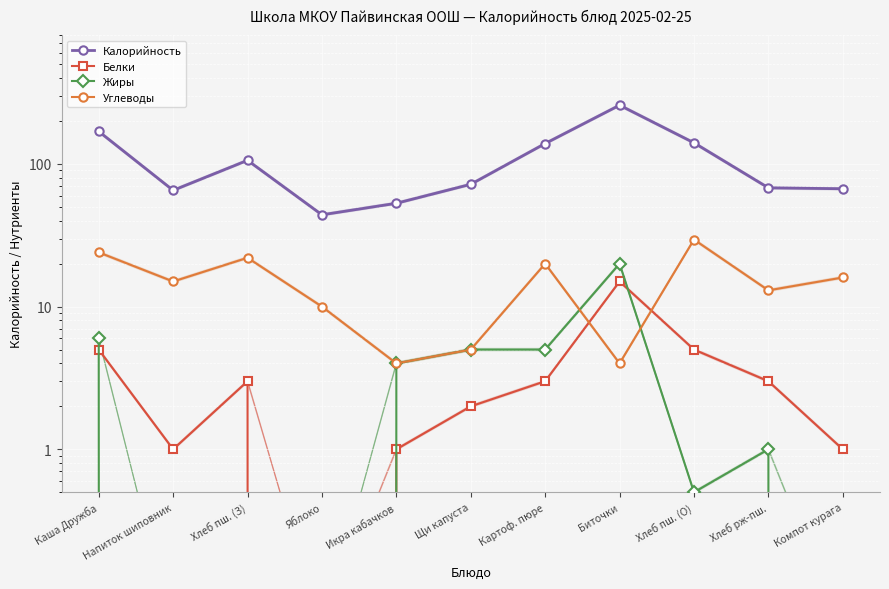

What is the label of the 4th point from the left?

Яблоко